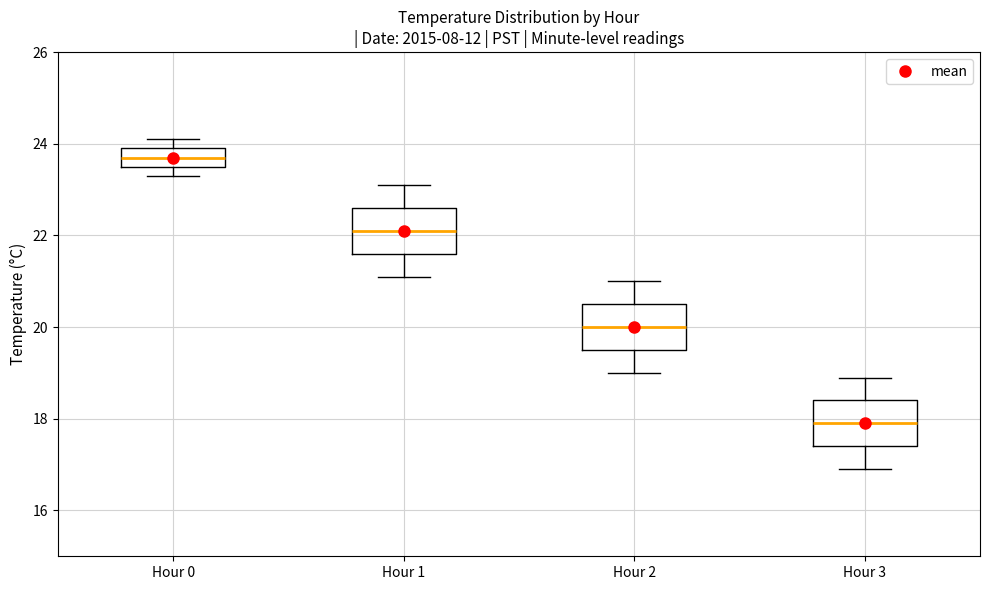

Where is the lower edge of the box for Hour 0 on the y-axis? The values are not printed on the chart, so give them approximately, as read against the axis.

23.6